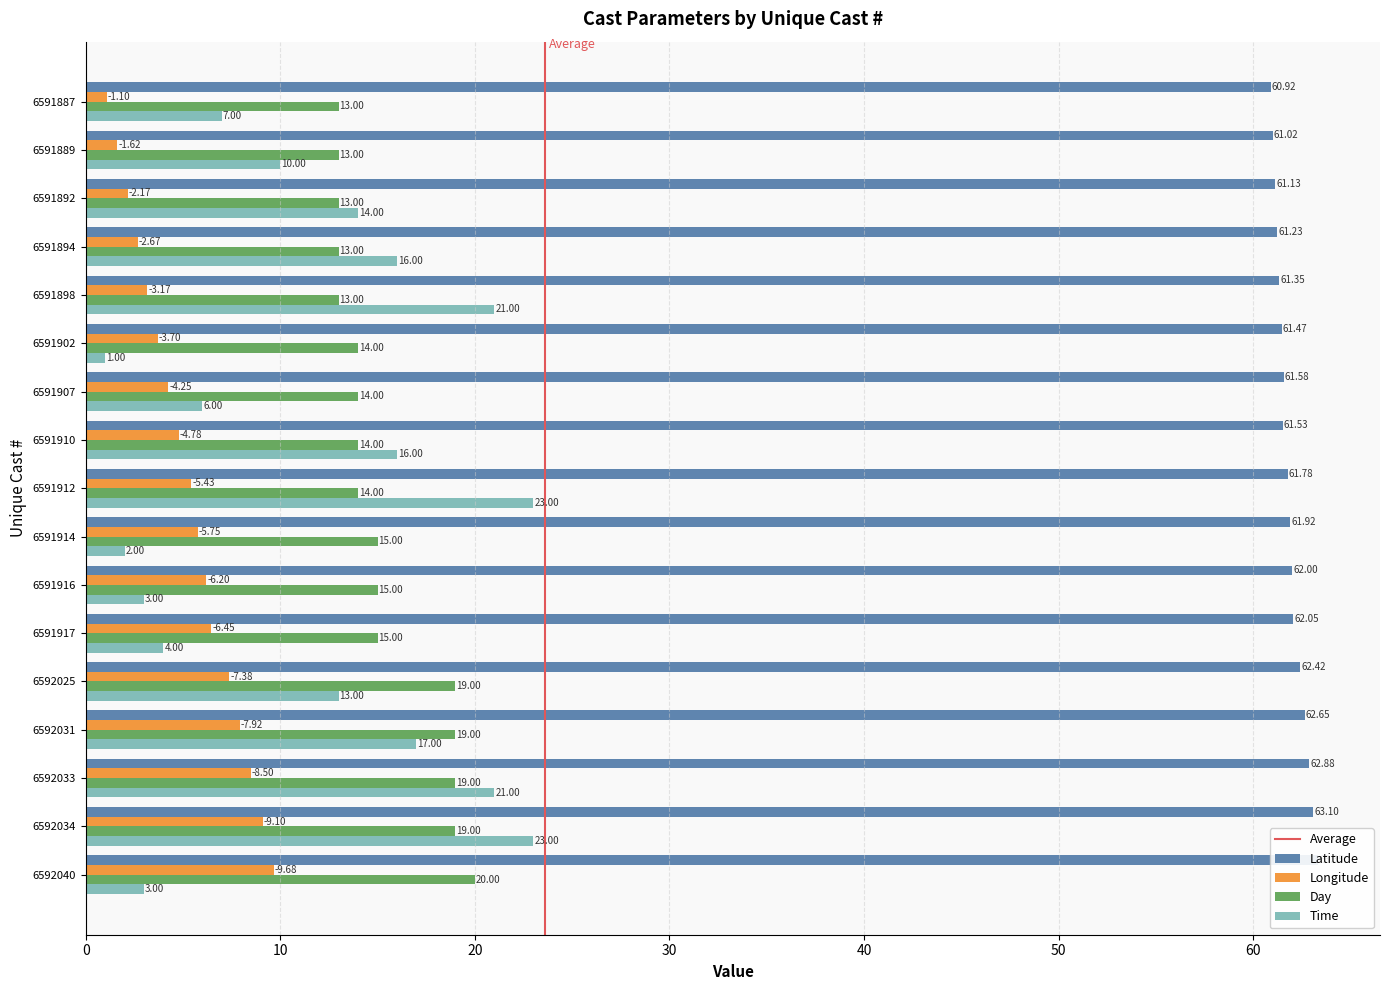

Is the value of Time at 6591902 greater than the value of Longitude at 6592031?

No